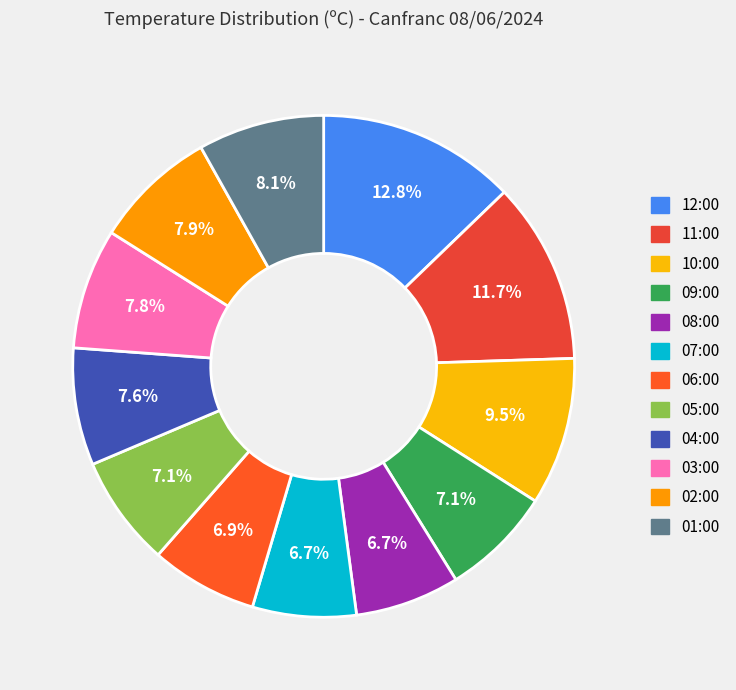

Count the number of slices in the pie.

12